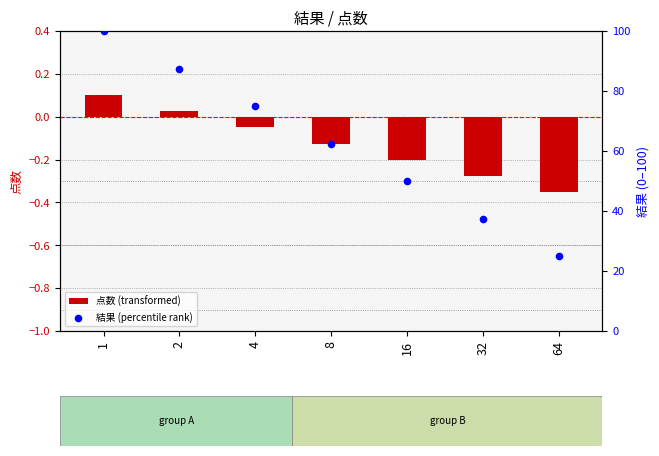

Which series reaches the maximum Y coordinate?

結果 (percentile rank)